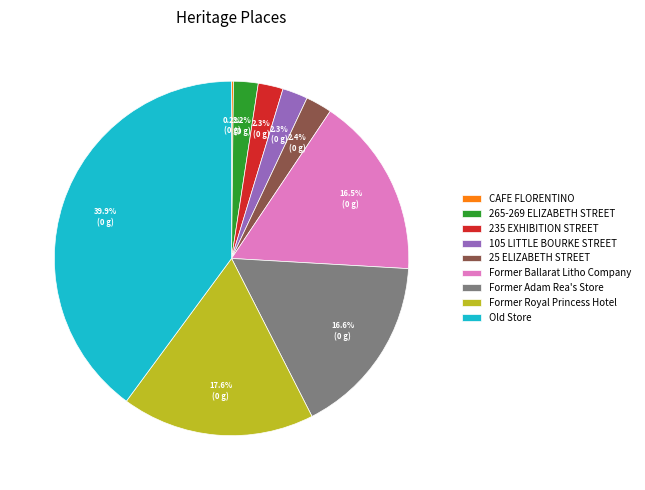

What portion of the pie excludes 235 EXHIBITION STREET?

97.7%